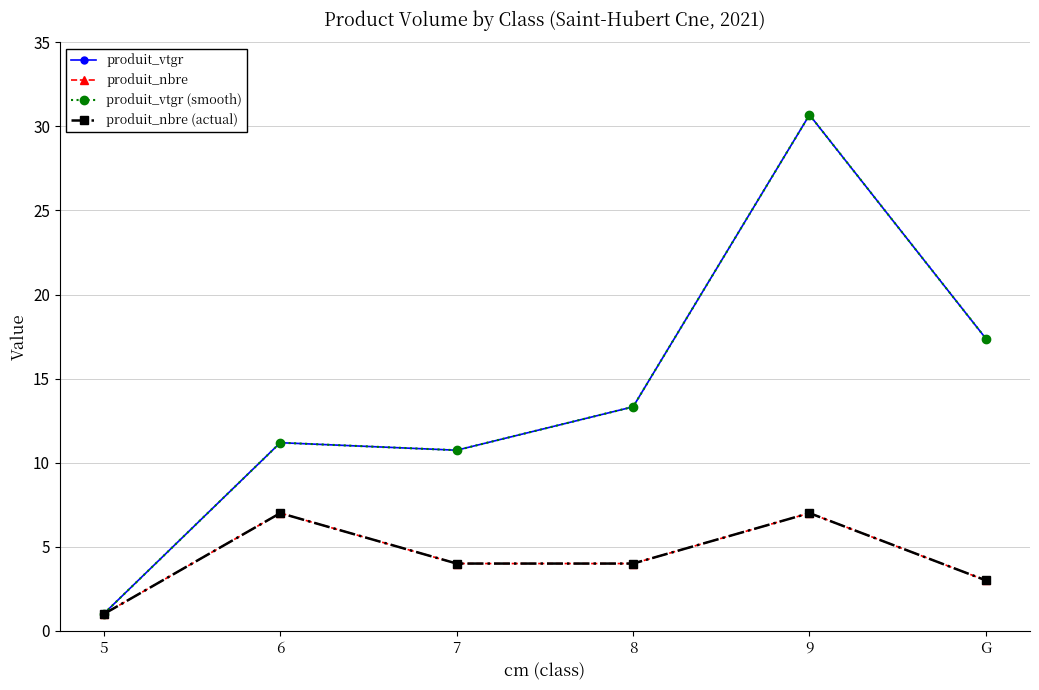

Which series has the widest spread of values?

produit_vtgr